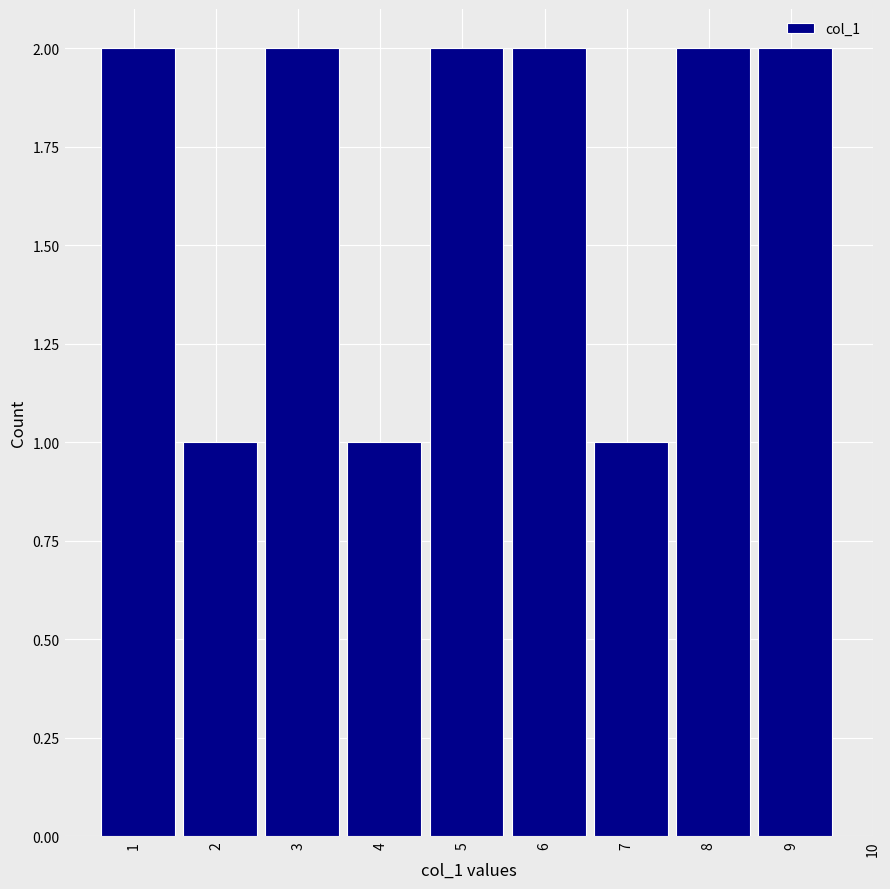

Reading right to left, transcribe all the data shown in this chart.

2	2	1	2	2	1	2	1	2